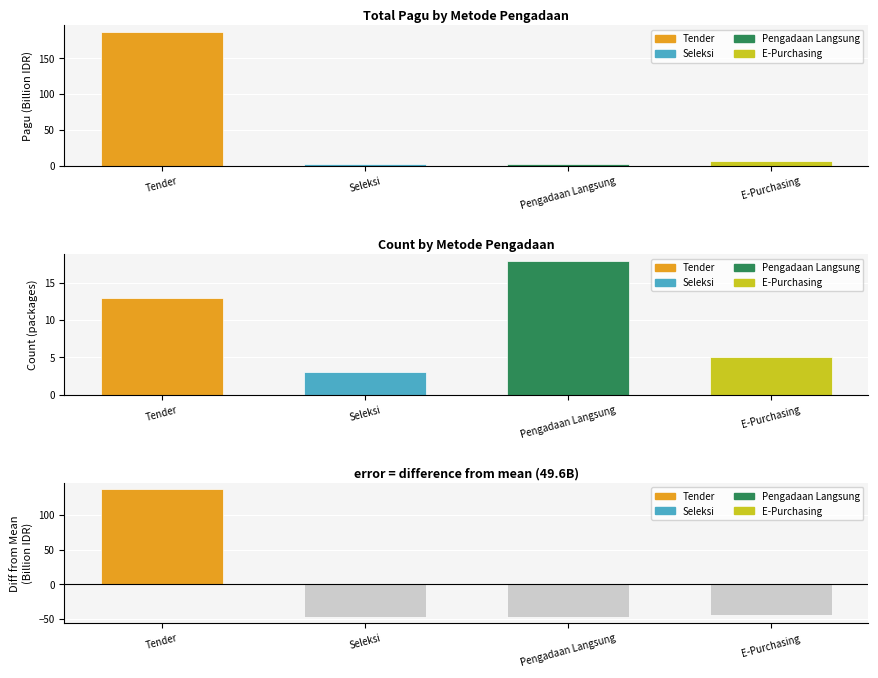

What is the label of the 4th bar from the right?

Tender